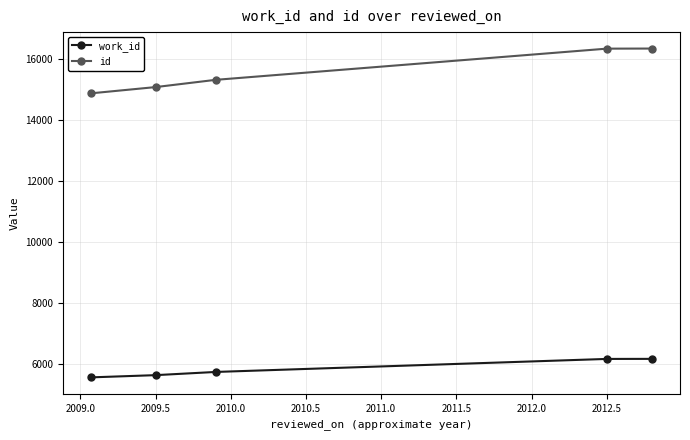

Which series has the widest spread of values?

id